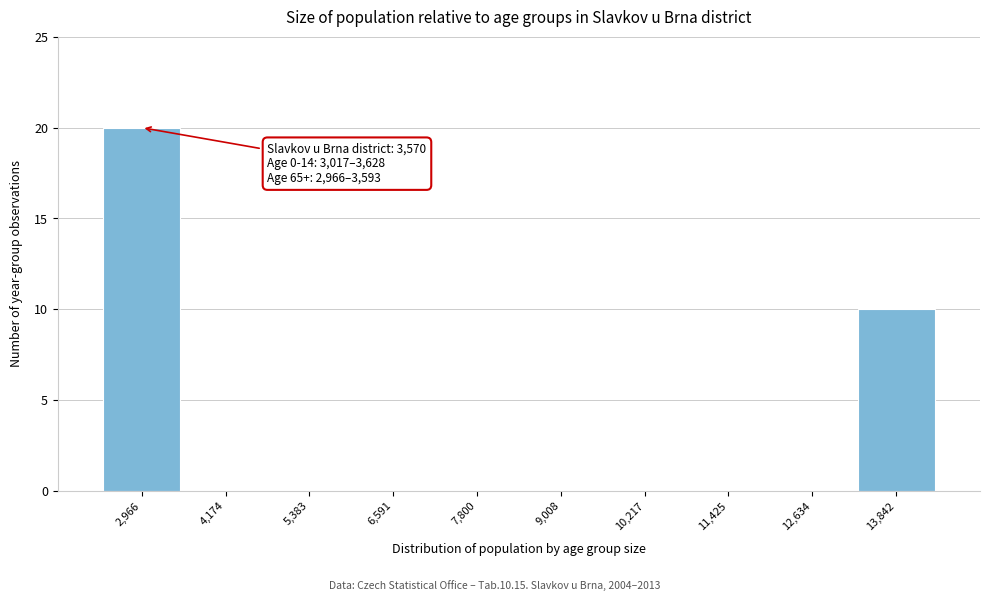

Reading left to right, transcribe all the data shown in this chart.

2,966=20	4,174=0	5,383=0	6,591=0	7,800=0	9,008=0	10,217=0	11,425=0	12,634=0	13,842=10